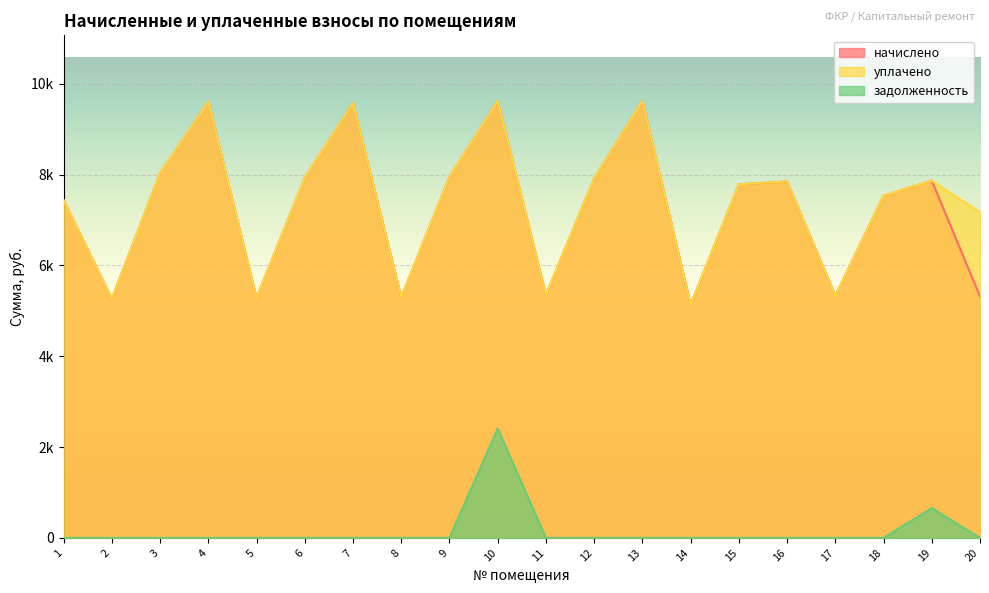

At which label does задолженность reach its minimum?

1